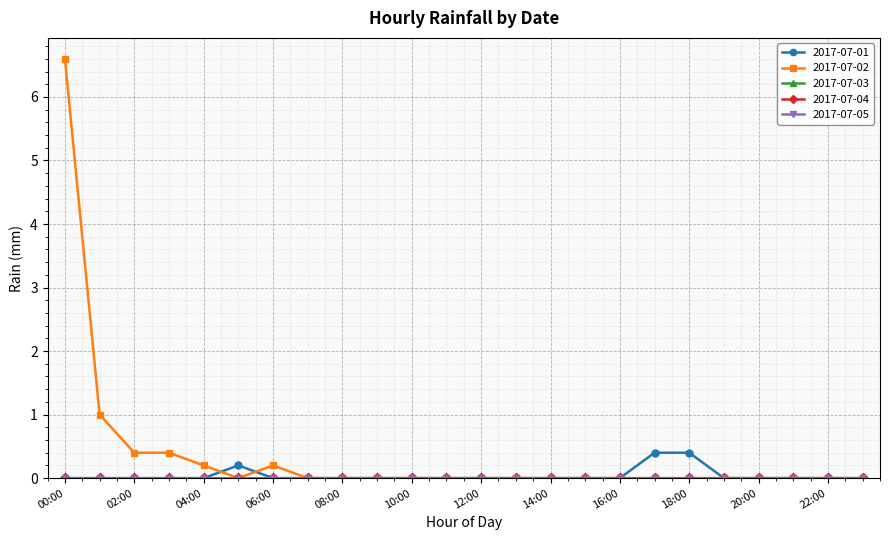

Does the chart have visible grid lines?

Yes